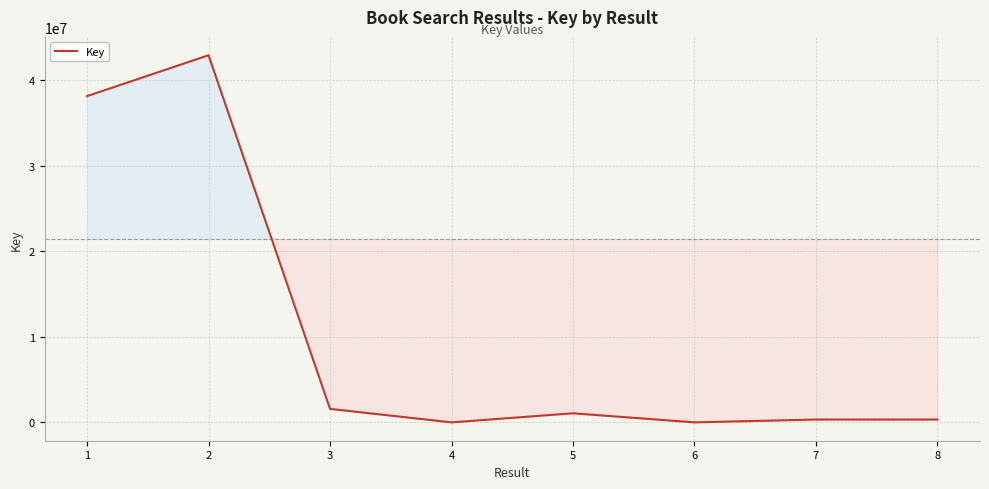

Is it true that the value at 2 is 58060694?

False